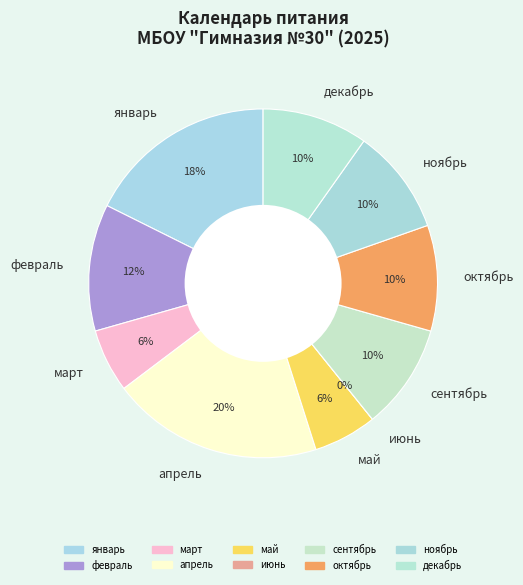

What percentage is NOT represented by июнь?

100.0%